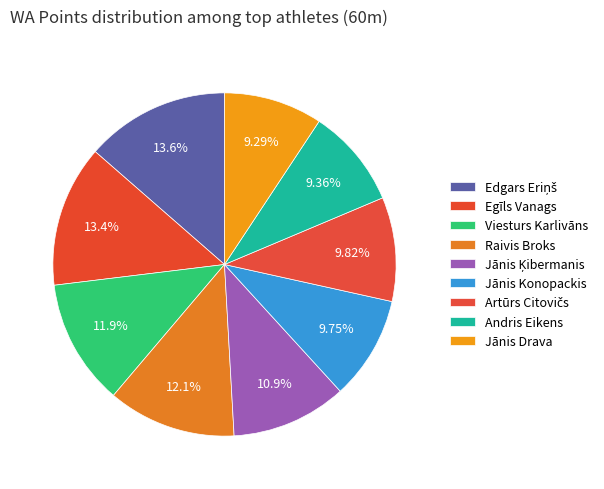

Which category has the biggest portion of the pie?

Edgars Eriņš